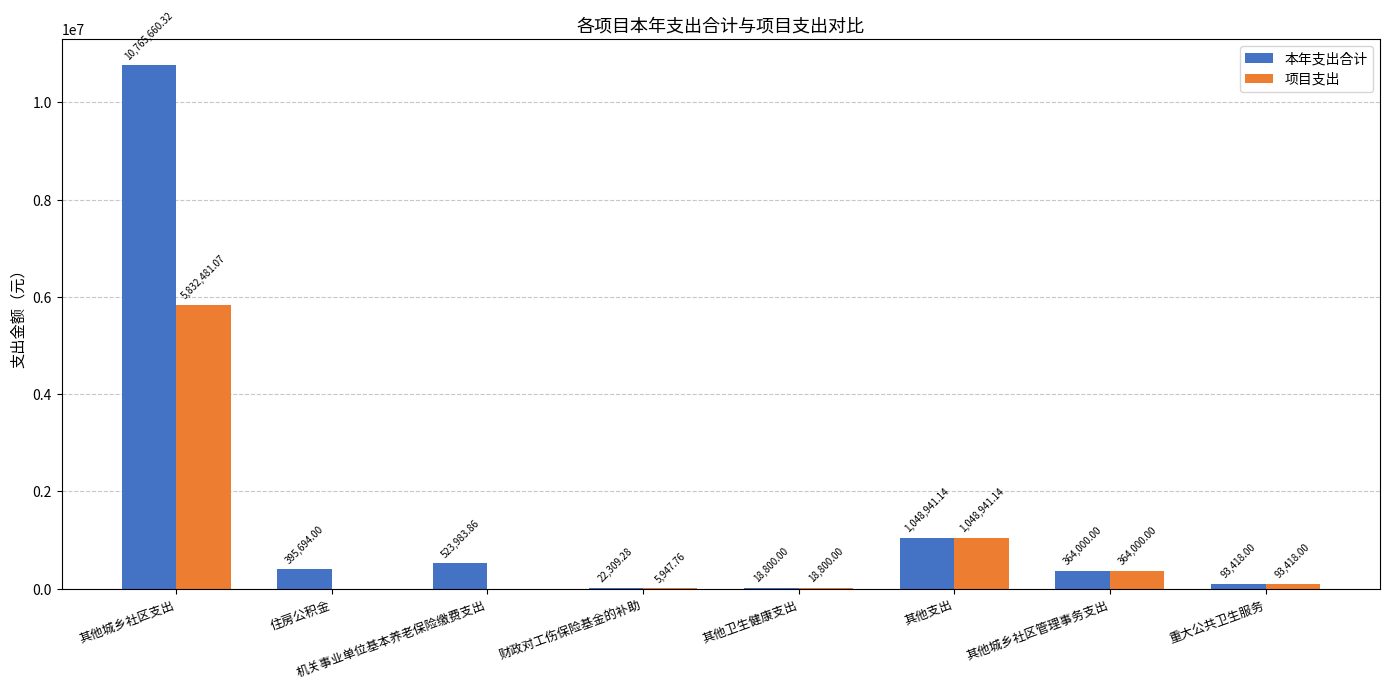

At which label does 项目支出 first exceed 93418?

其他城乡社区支出